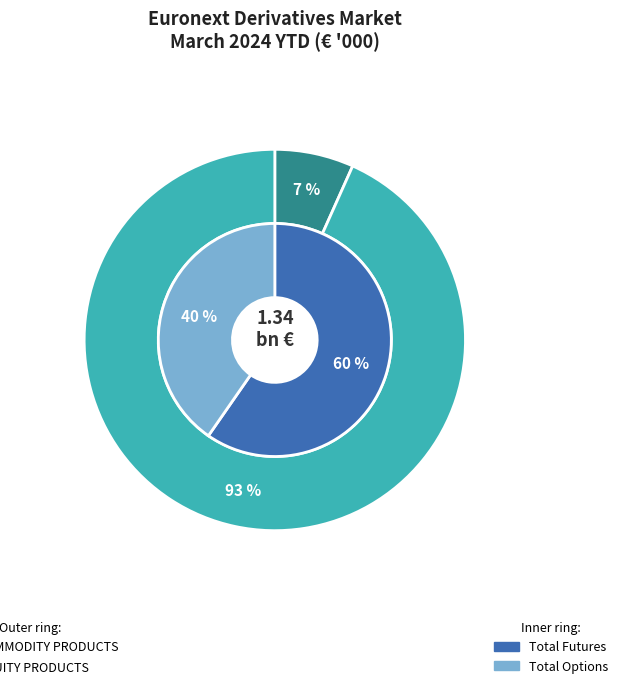

What is the largest slice in the pie chart?

EQUITY PRODUCTS